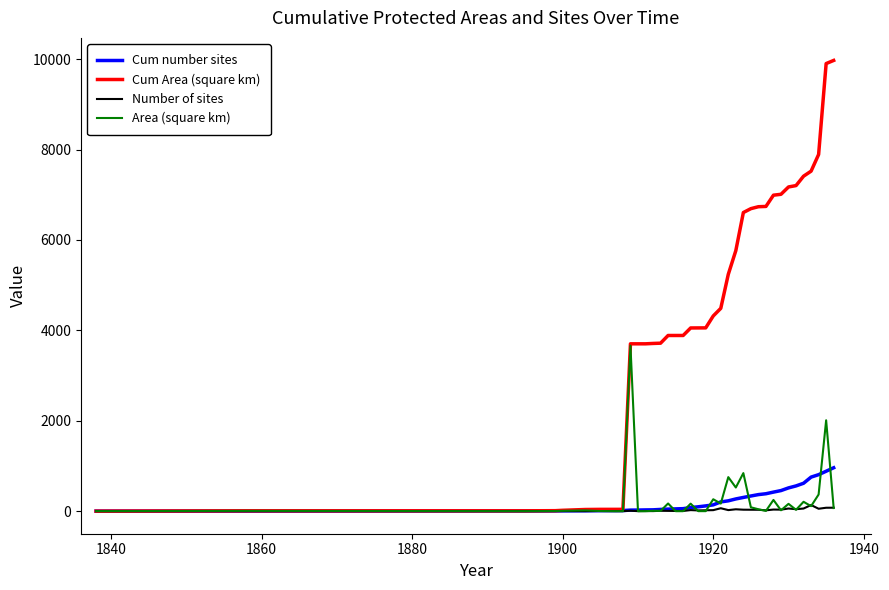

Which series has the largest total across all categories?

Cum Area (square km)